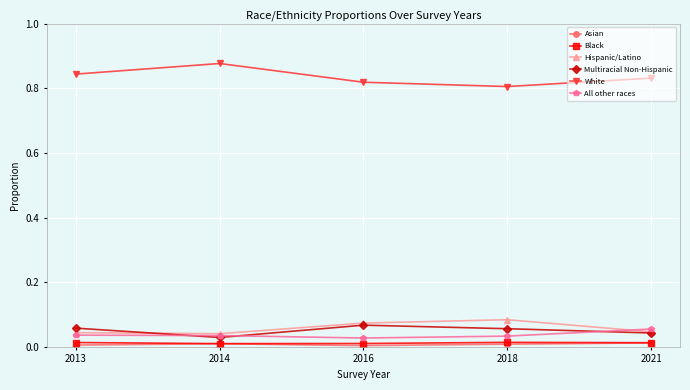

True or false: Asian and White cross at least once.

False